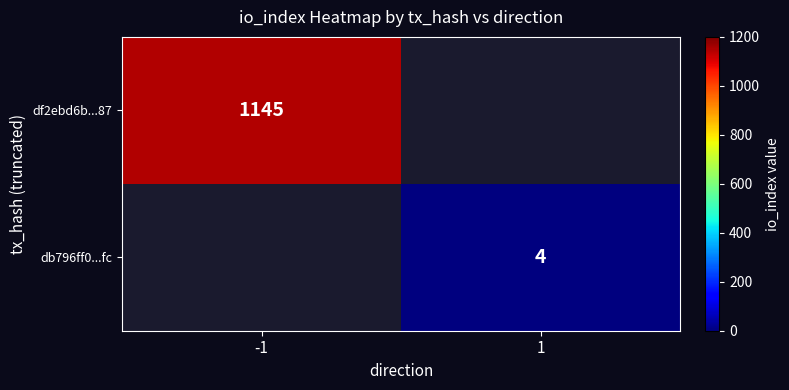

The db796ff0...fc series shows 4 at 1. True or false?

True